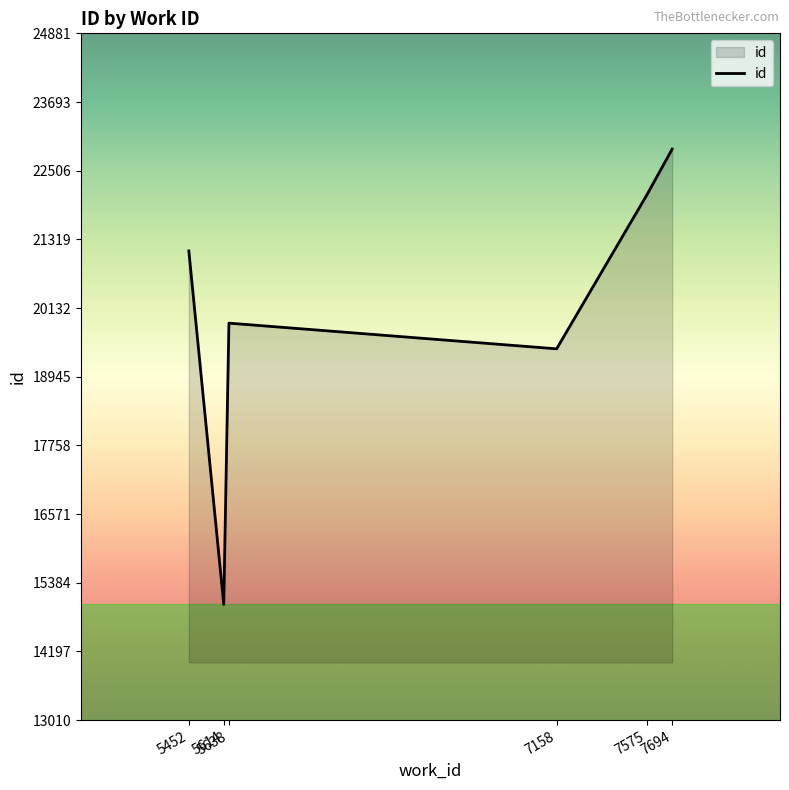

True or false: the data shows 5606 at 5452.

False